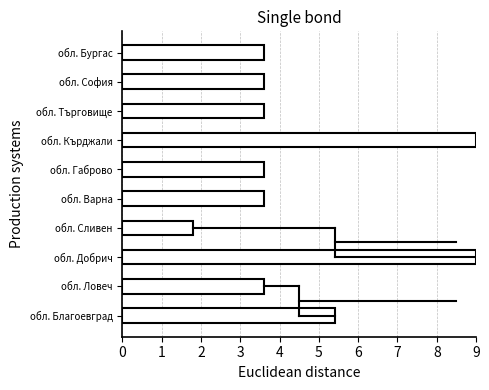

The chart shows a value of 5.1 at обл. Ловеч. True or false?

False